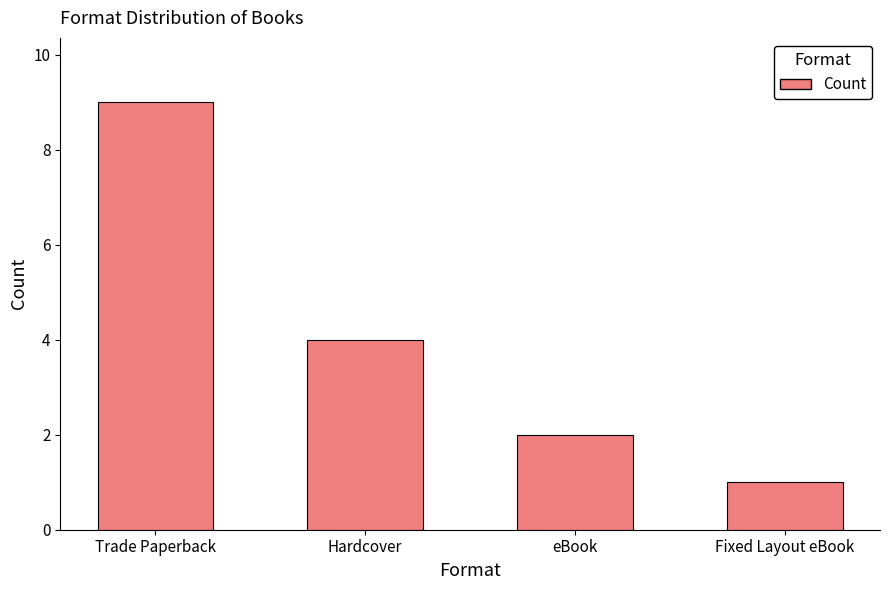

The value at Hardcover is 6. True or false?

False